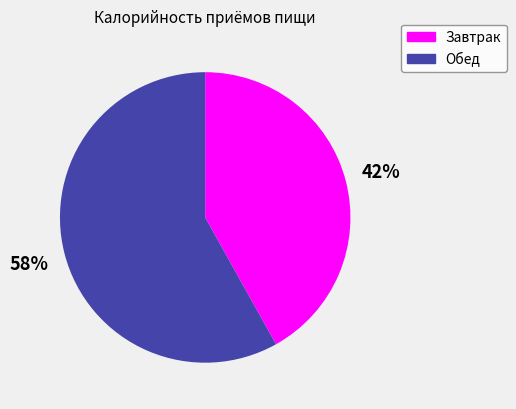

Which category has the biggest portion of the pie?

Обед